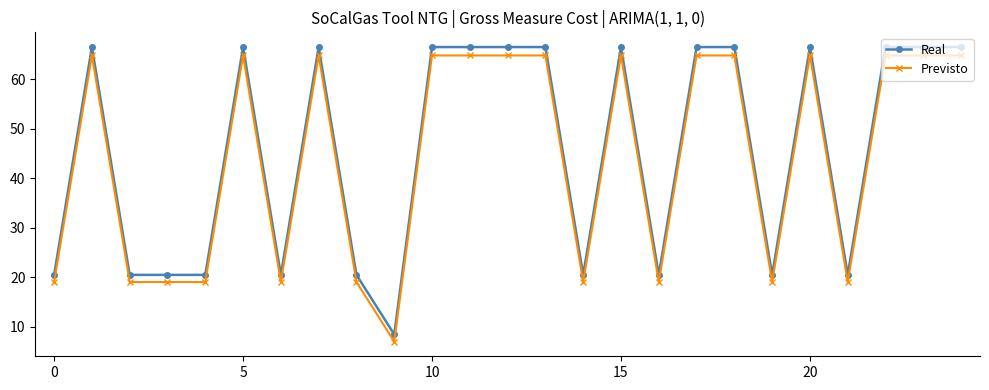

True or false: Real has more than 0 points higher than both neighbors.

True